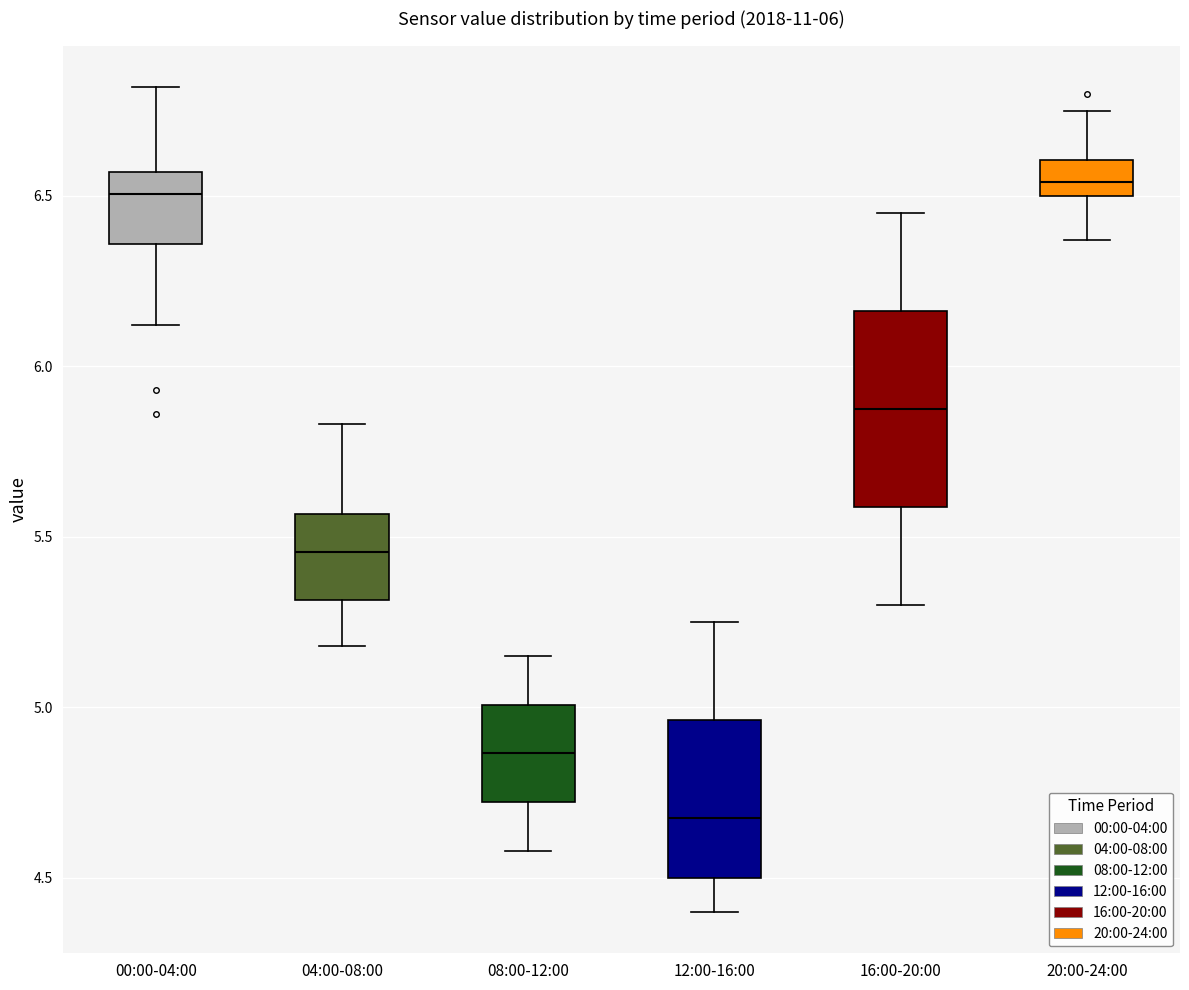

Reading left to right, transcribe this box plot: for each box, give where its median line is, the range the box spans, and where its two whiskers end, as read against the y-axis. The values are not printed on the chart, so give them approximately, as read against the axis.

00:00-04:00: median 6.50, box 6.35 to 6.55, whiskers 6.10 to 6.80
04:00-08:00: median 5.45, box 5.30 to 5.55, whiskers 5.20 to 5.85
08:00-12:00: median 4.85, box 4.70 to 5.00, whiskers 4.60 to 5.15
12:00-16:00: median 4.70, box 4.50 to 4.95, whiskers 4.40 to 5.25
16:00-20:00: median 5.90, box 5.60 to 6.15, whiskers 5.30 to 6.45
20:00-24:00: median 6.55, box 6.50 to 6.60, whiskers 6.35 to 6.75